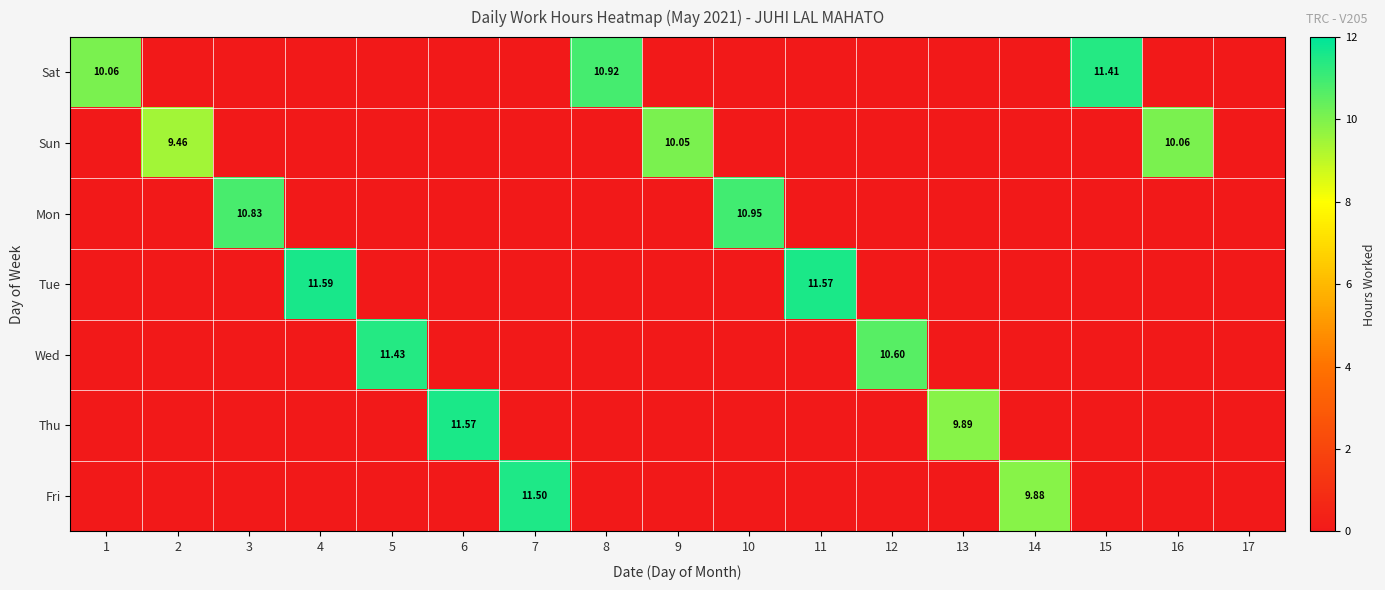

Rank the series by their maximum value, from lowest to highest.

Sun, Mon, Sat, Wed, Fri, Thu, Tue